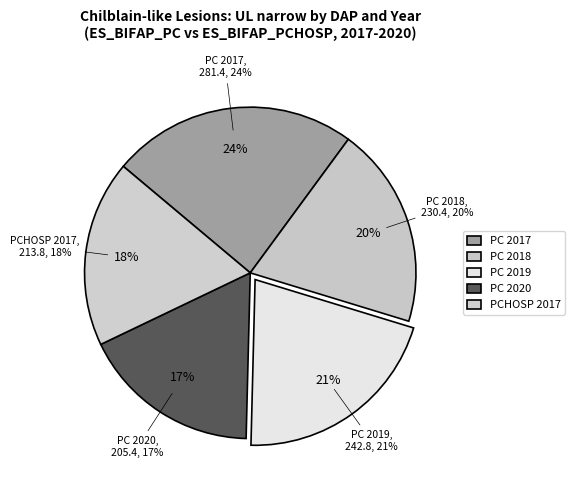

Is ES_BIFAP_PCHOSP 2017 70-79 the majority of the pie?

No